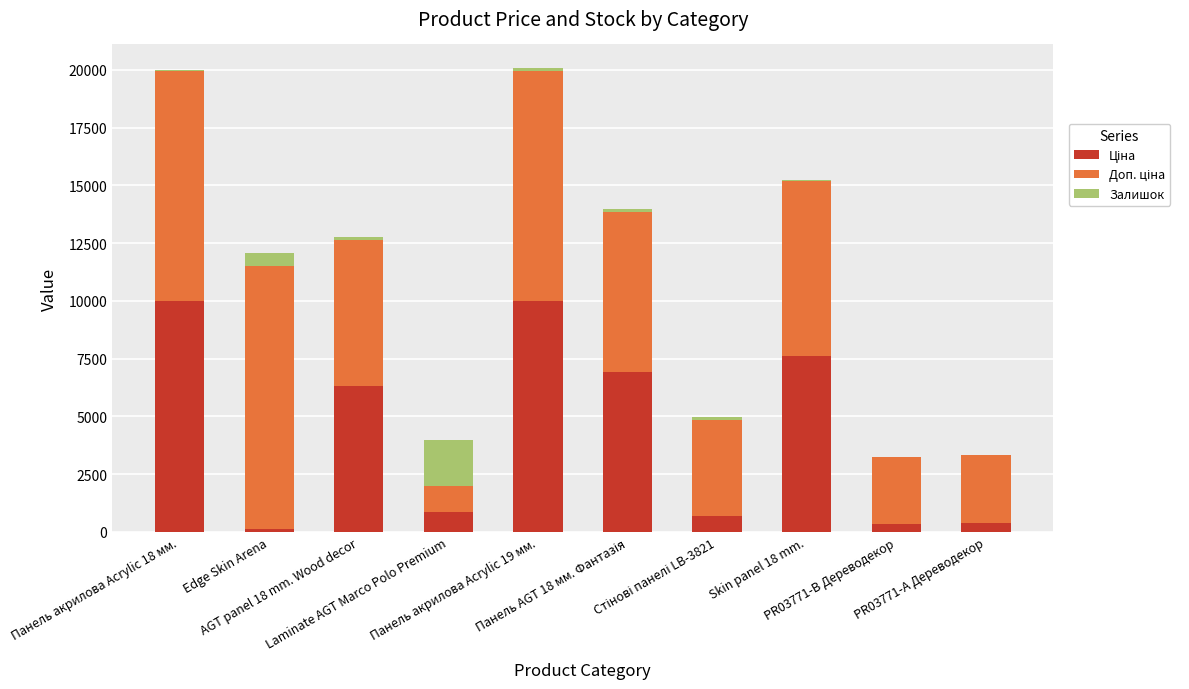

What position from the left is PR03771-А Дереводекор?

10